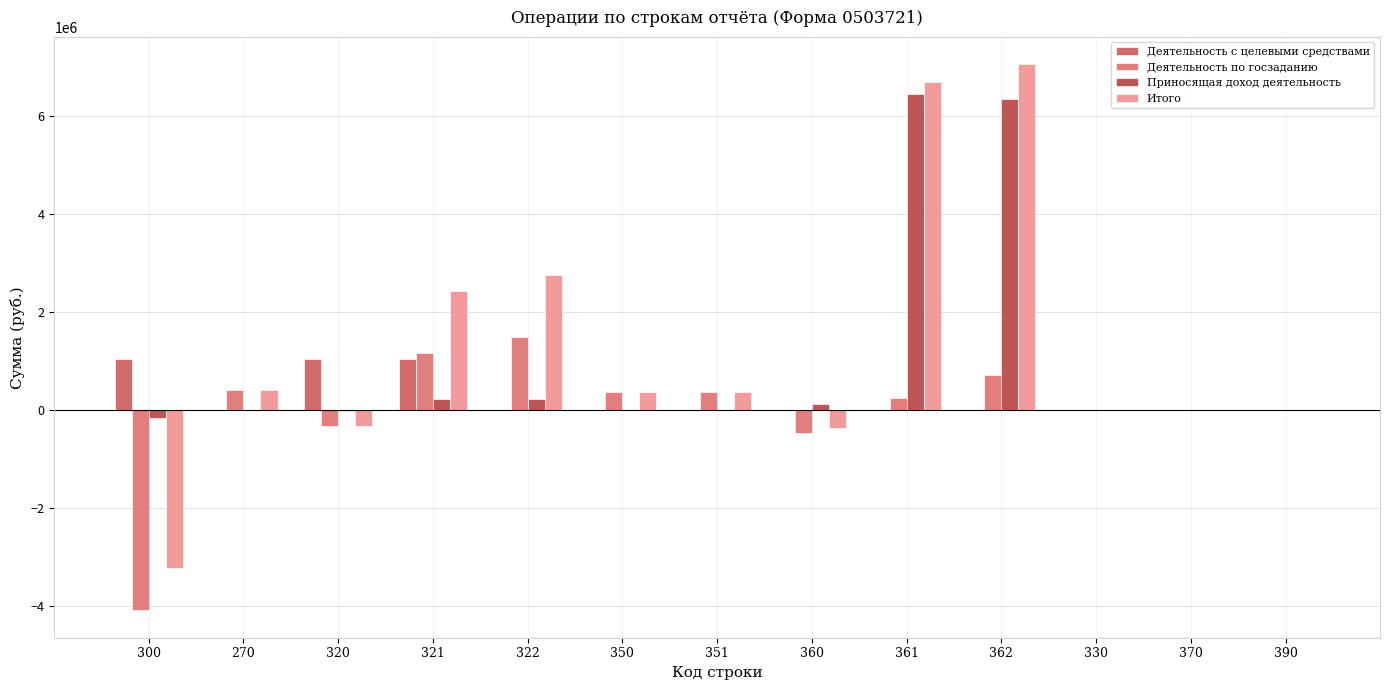

Which category has the highest value in the Деятельность с целевыми средствами series?

300